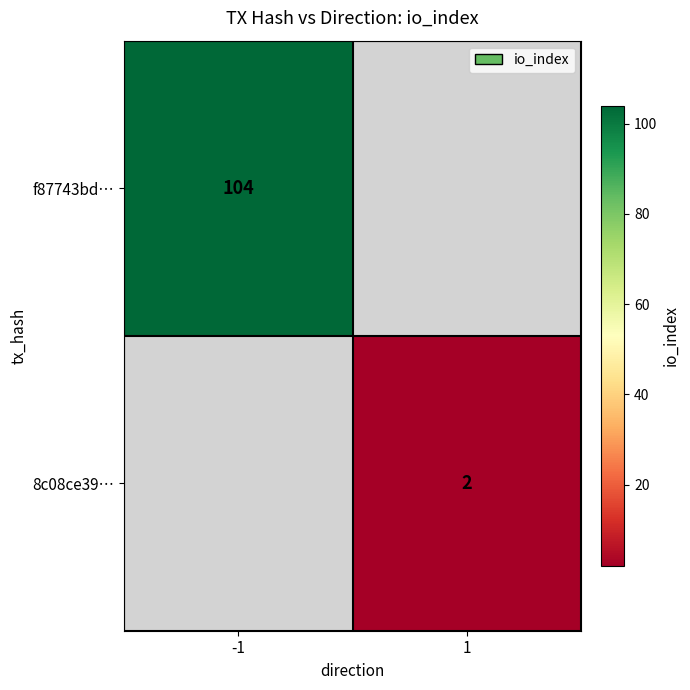

True or false: f87743bd… has a value of 143 at -1.

False